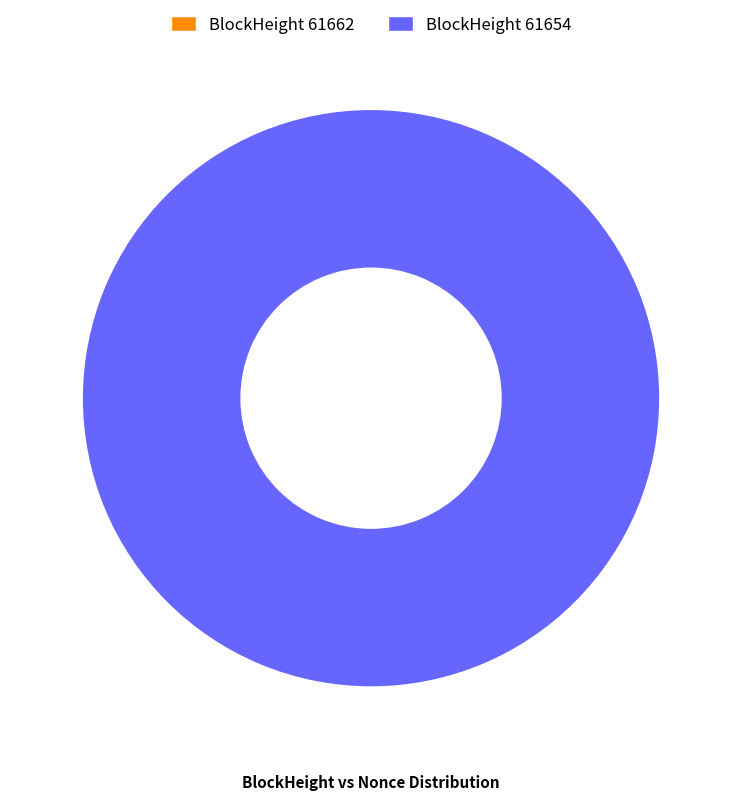

To the nearest percent, what portion does 61654 represent?

100%